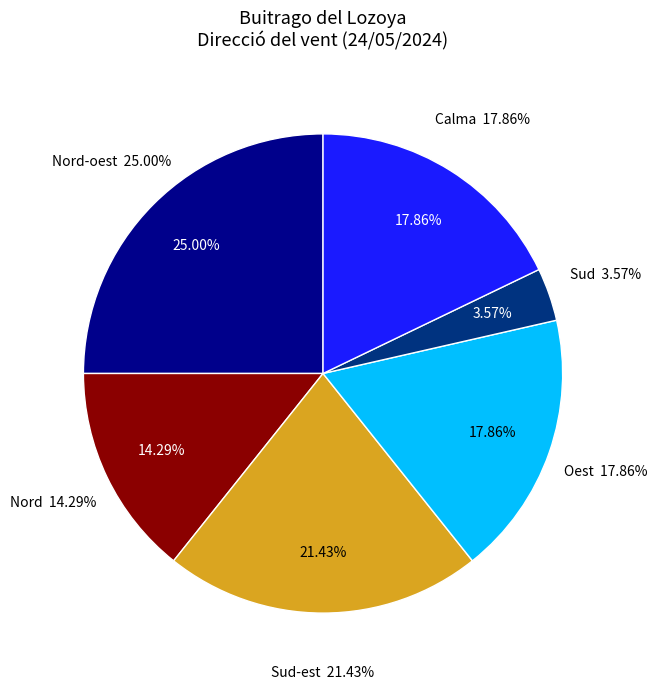

How many slices are in this pie chart?

6